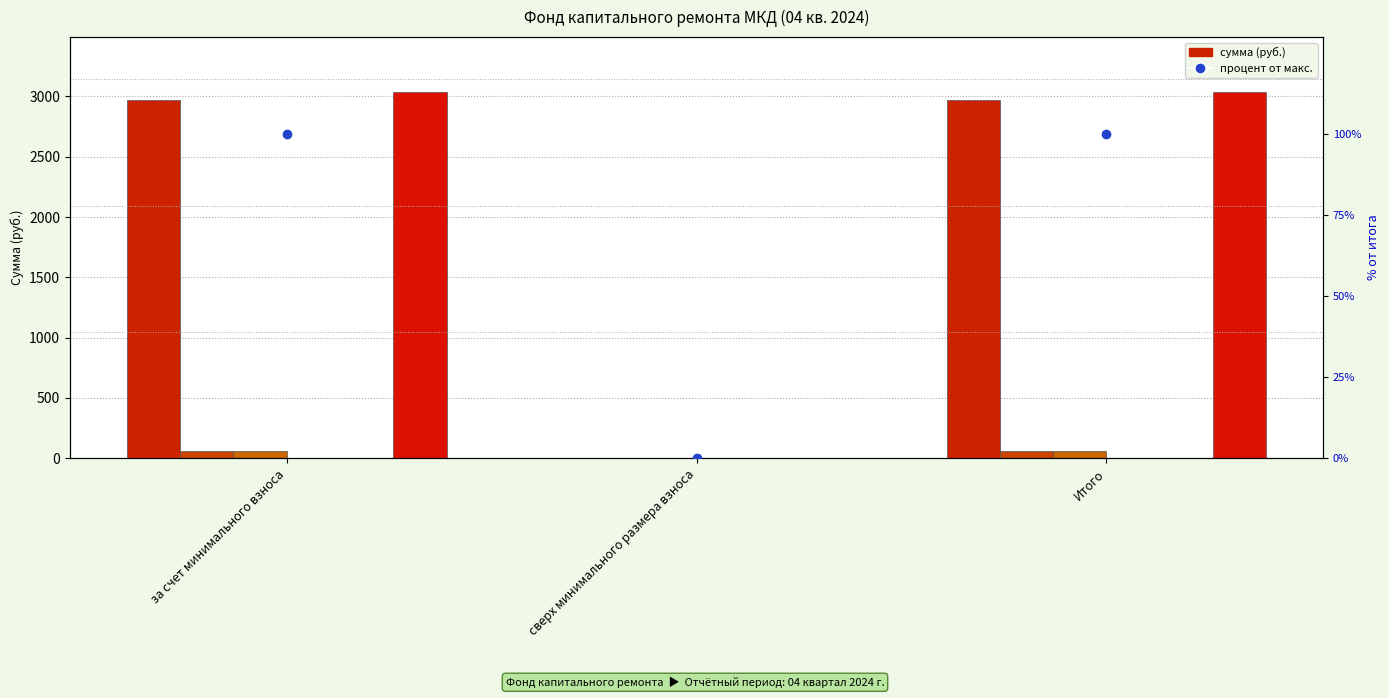

How many bars are there in total?

18